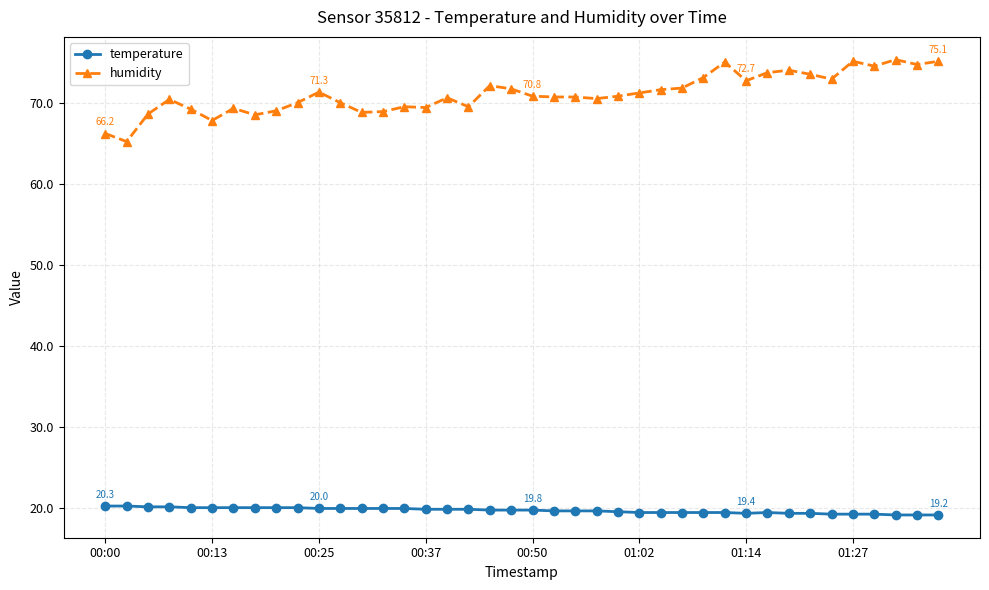

What is the sum of all humidity values?

2843.7